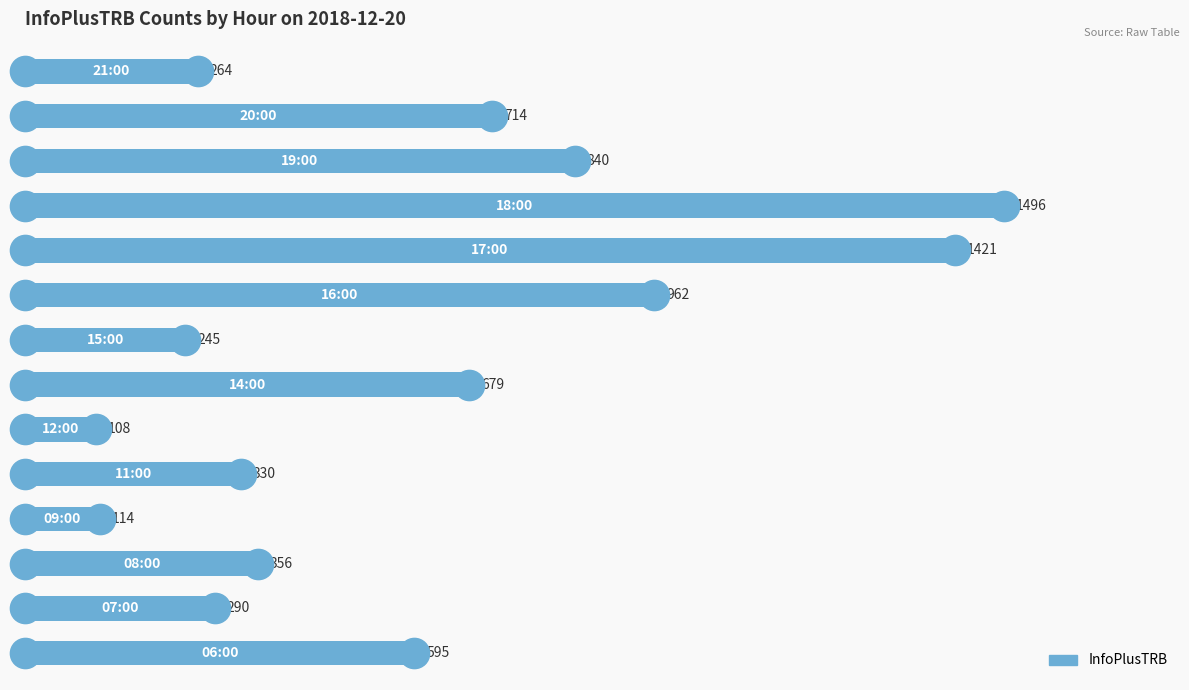

What is the average value?

601